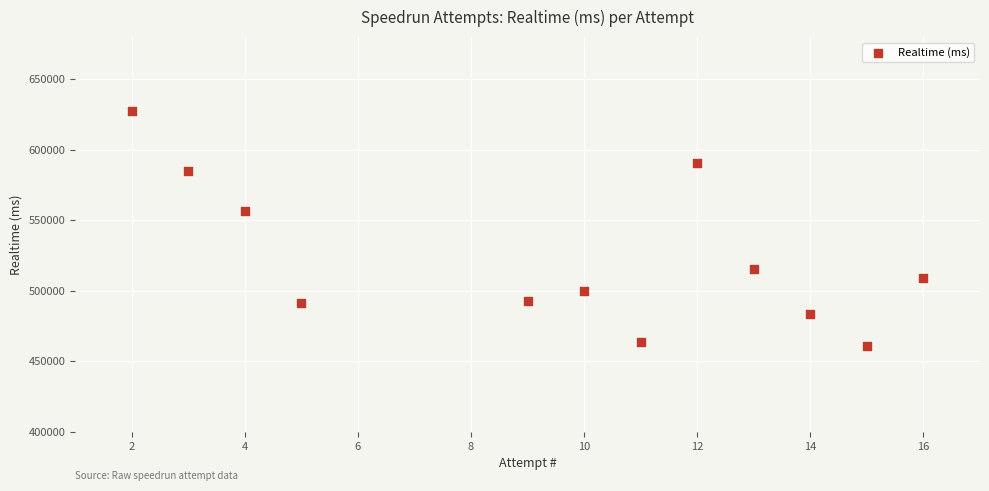

What is the range of Y values (max minus min)?

167194